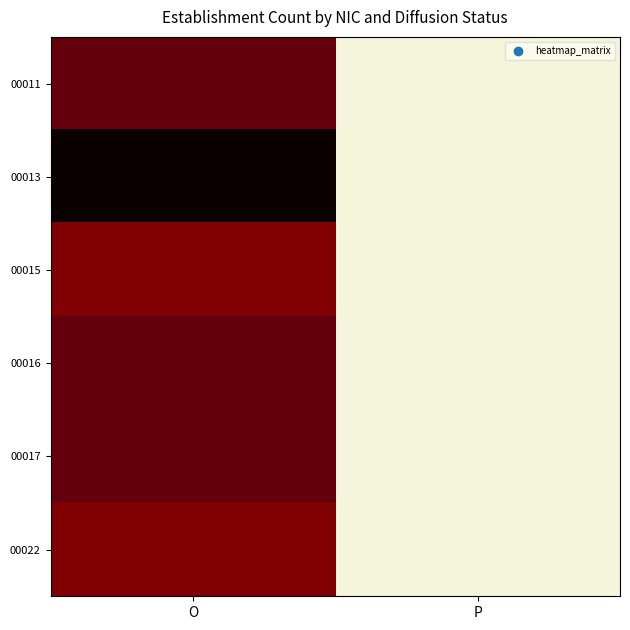

Reading left to right, extract all data points from this chart.

00011: O=3	P=0
00013: O=5	P=0
00015: O=2	P=0
00016: O=3	P=0
00017: O=3	P=0
00022: O=2	P=0